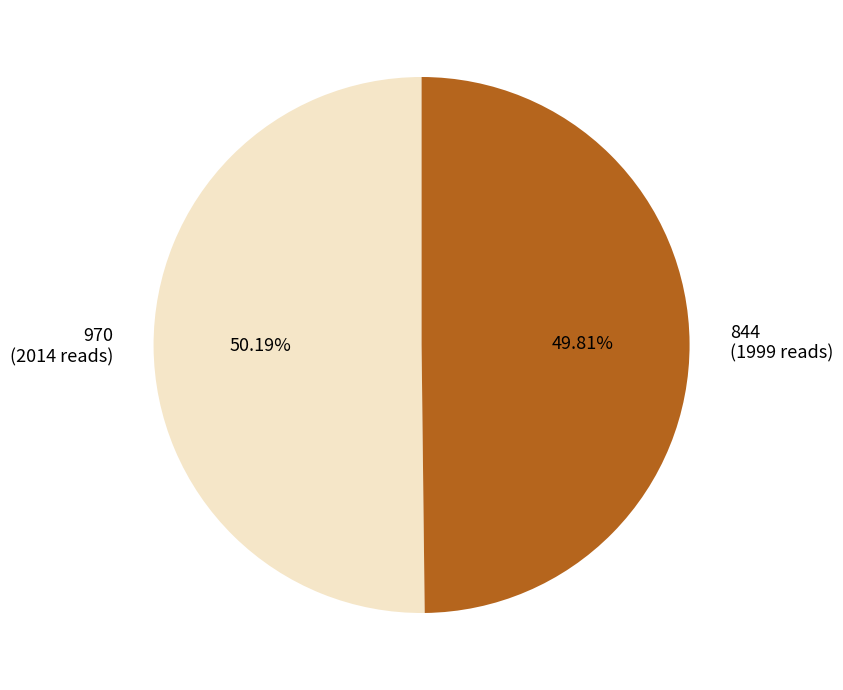

Does any single category account for the majority?

Yes